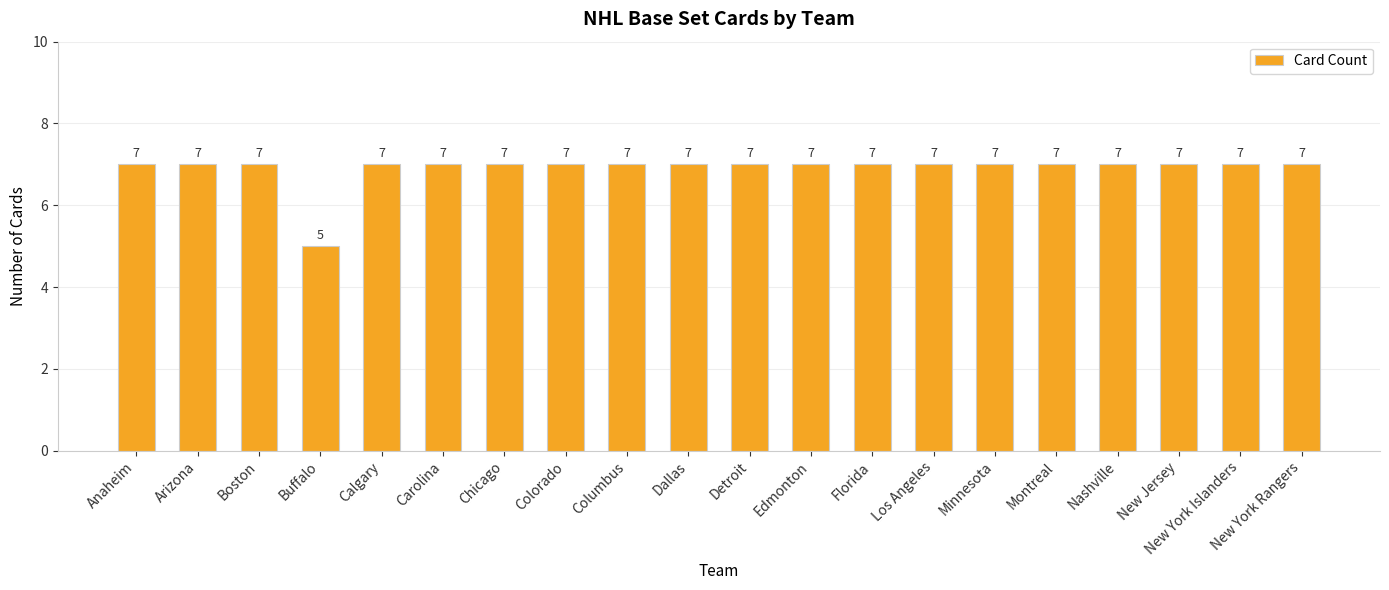

Approximately how many times larger is the value at Arizona compared to Calgary?

1.0